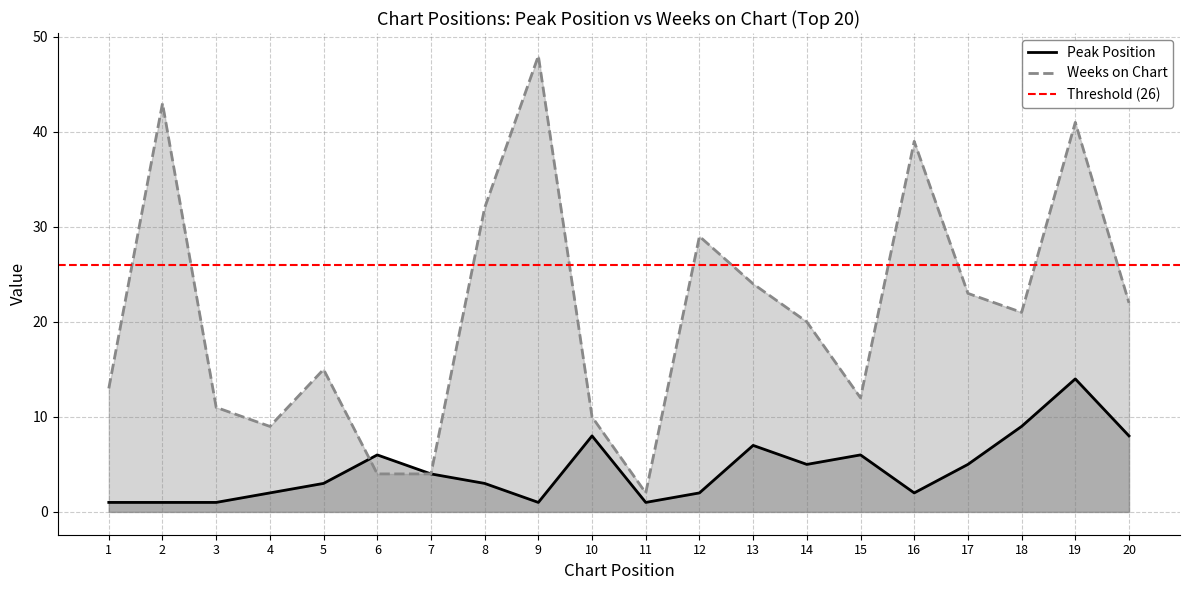

Which series changed the most between 14 and 18?

Peak Position